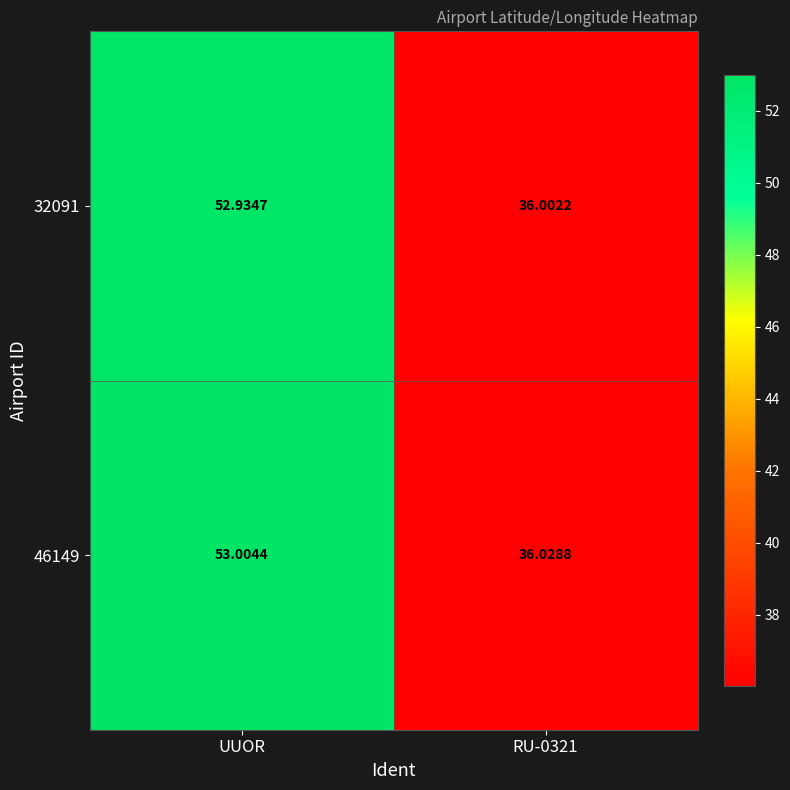

List the series in order of their peak value, highest first.

46149, 32091